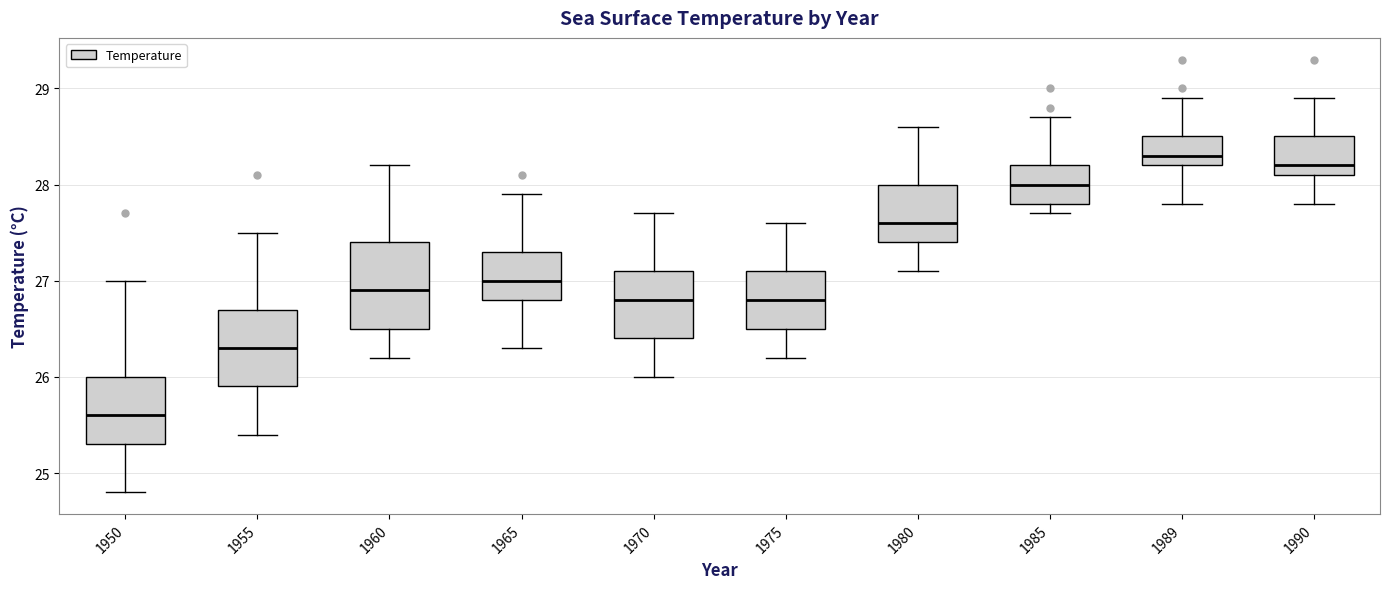

Where does the upper whisker of the box at x = 1955 end on the y-axis? The values are not printed on the chart, so give them approximately, as read against the axis.

27.5